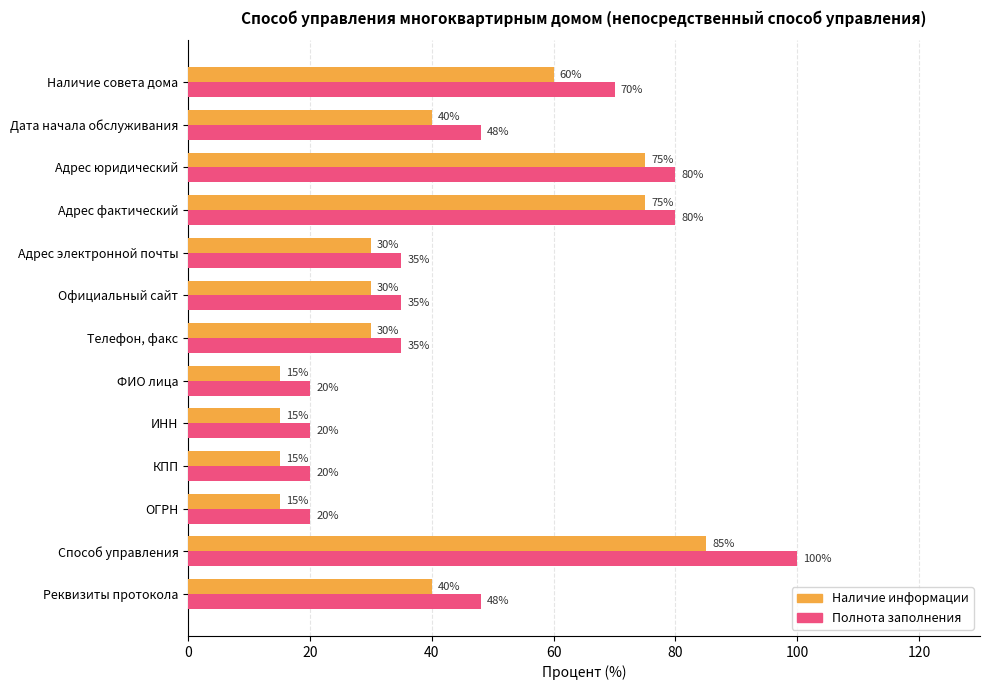

What is the approximate value of Полнота заполнения at КПП, to the nearest 5?

20